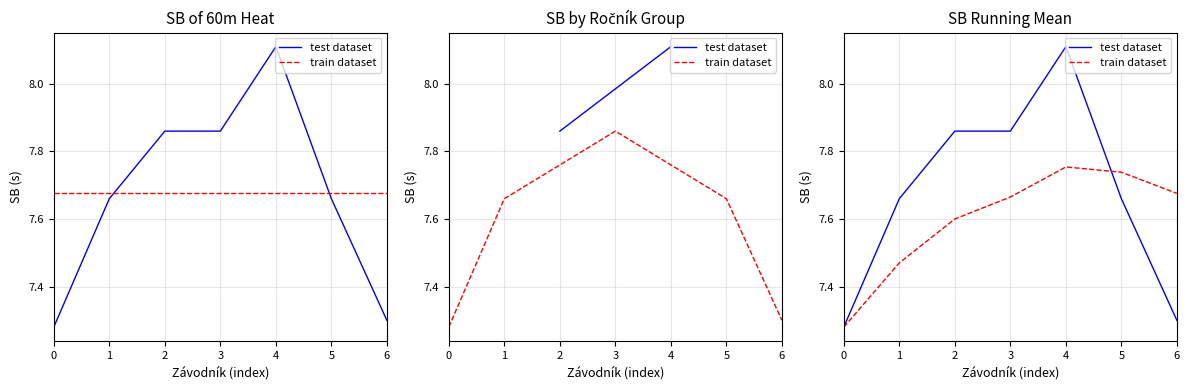

What is the difference between the highest and lowest values at 4?

0.4